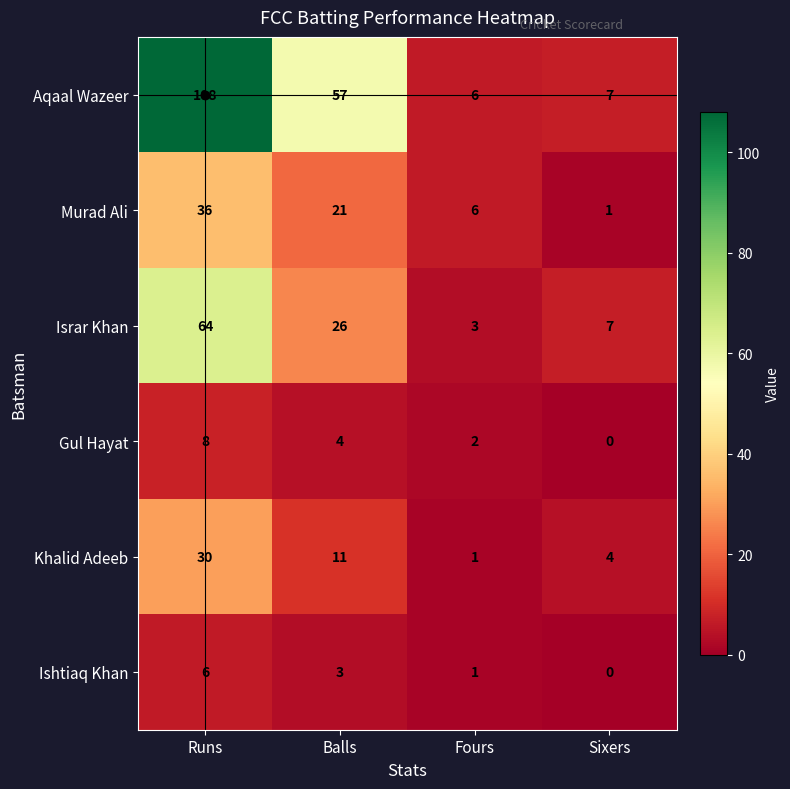

Between Runs and Balls, which series saw the biggest shift?

Aqaal Wazeer